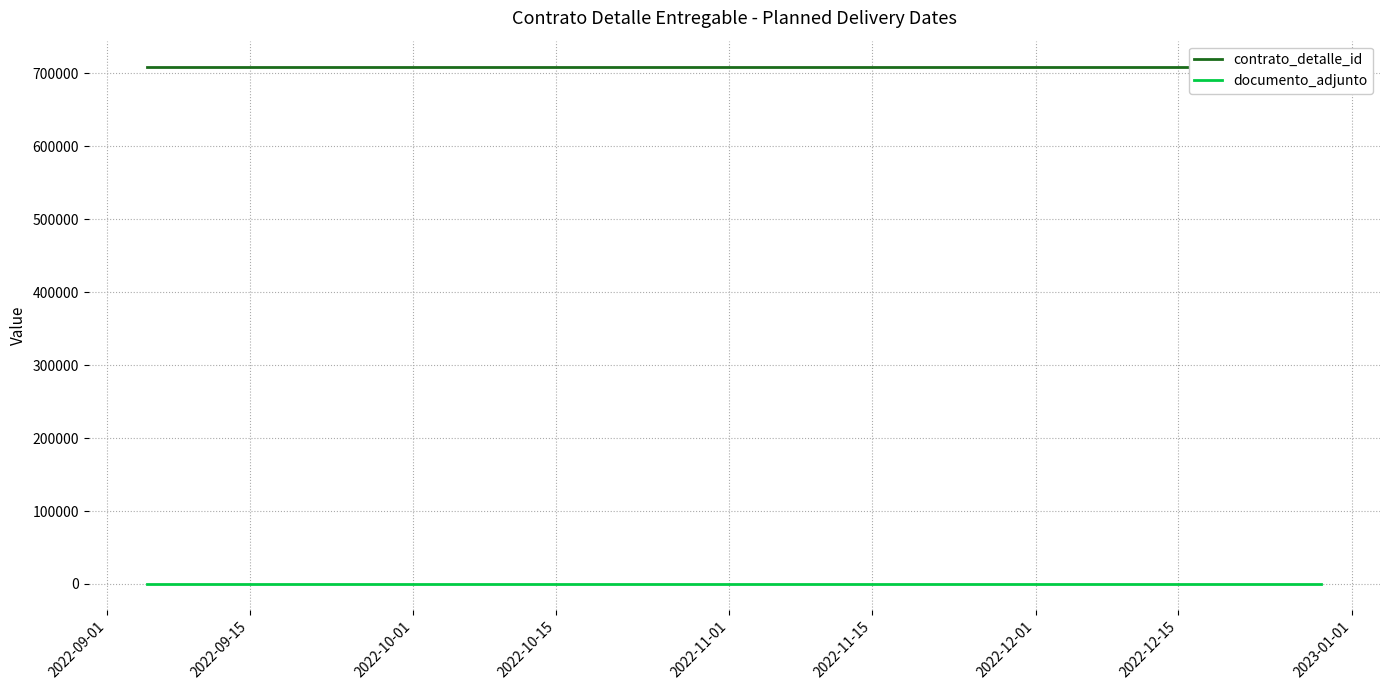

Reading left to right, what are all the values shown in this chart?

contrato_detalle_id: 709330	709330	709330	709330	709330
documento_adjunto: 1	1	1	1	1